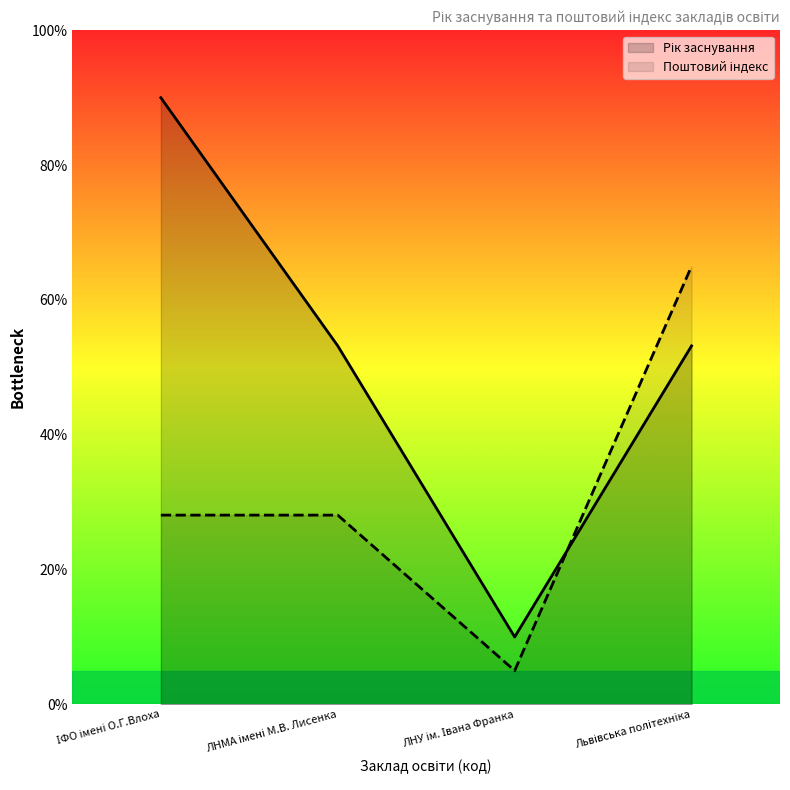

Does the chart display data point markers on the line(s)?

No